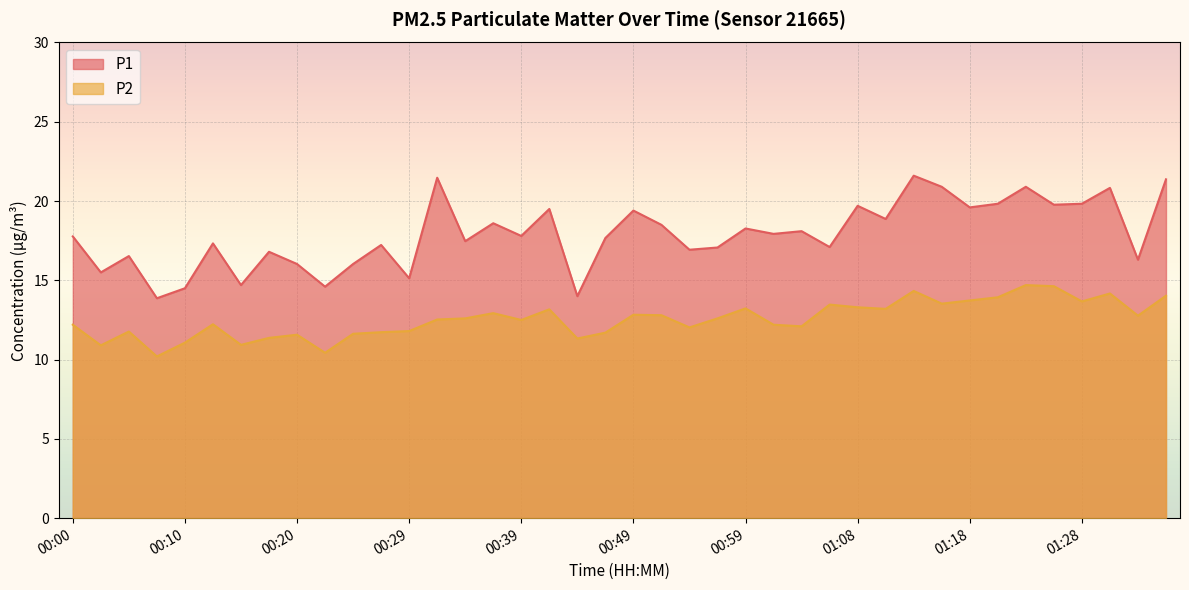

Reading left to right, transcribe all the data shown in this chart.

P1: 17.8	15.5	16.5	13.9	14.5	17.3	14.7	16.8	16.0	14.6	16.0	17.2	15.1	21.5	17.5	18.6	17.8	19.5	14.0	17.7	19.4	18.5	16.9	17.1	18.3	17.9	18.1	17.1	19.7	18.9	21.6	20.9	19.6	19.8	20.9	19.8	19.8	20.8	16.3	21.4
P2: 12.2	10.9	11.8	10.2	11.1	12.2	10.9	11.4	11.6	10.4	11.6	11.7	11.8	12.5	12.6	12.9	12.5	13.2	11.3	11.7	12.8	12.8	12.0	12.6	13.2	12.2	12.1	13.5	13.3	13.2	14.3	13.5	13.7	13.9	14.7	14.6	13.7	14.2	12.8	14.0